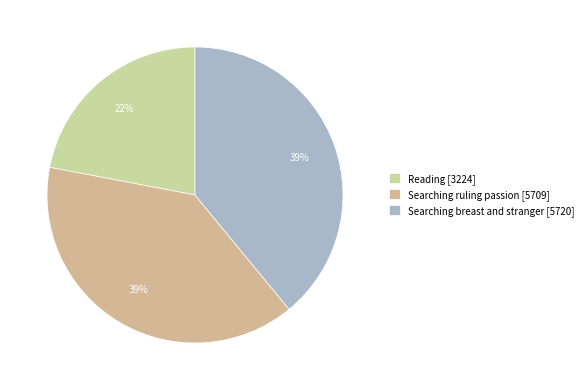

What is the ratio of the value at Searching breast and stranger to the value at Searching ruling passion?

1.0